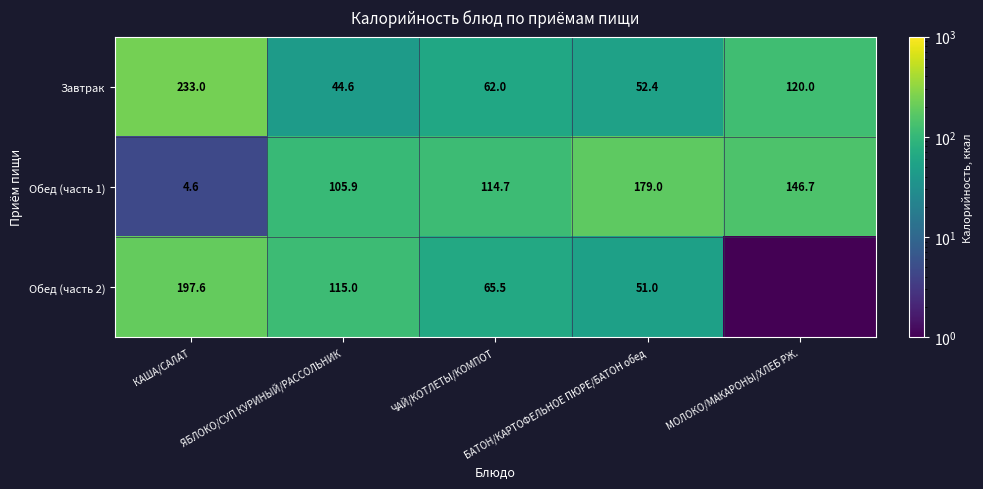

What is the maximum value for Обед (часть 1)?

179.0